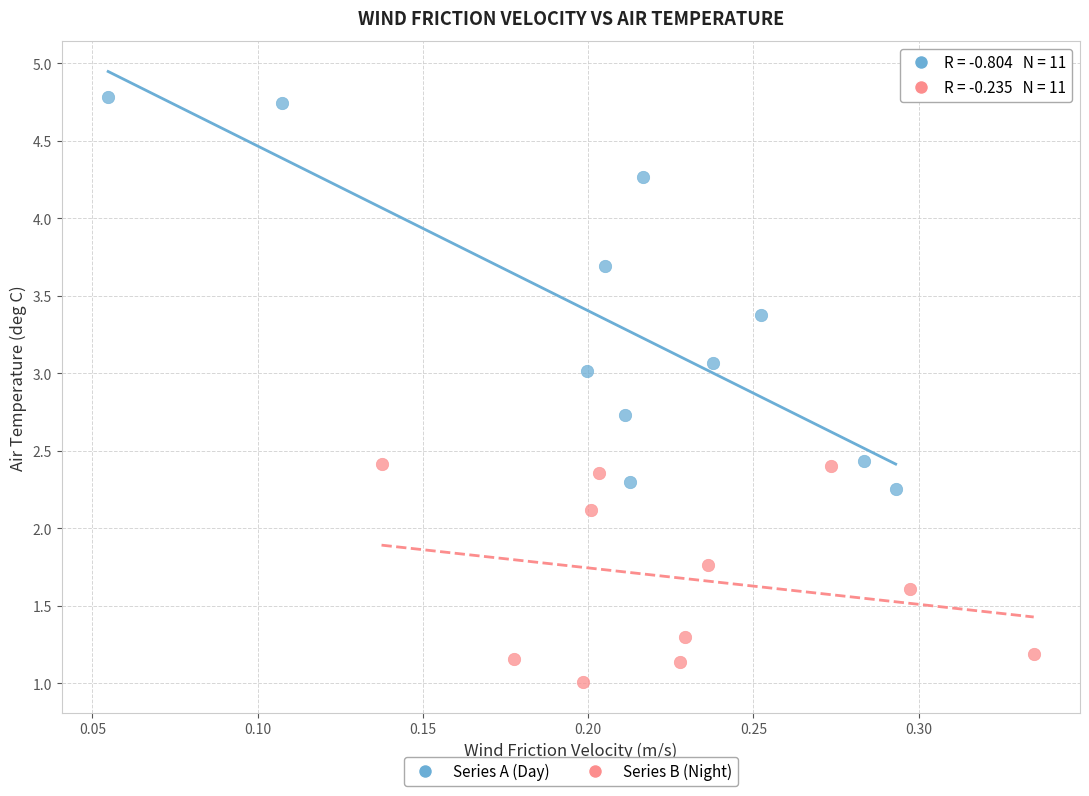

Which series reaches the maximum Y coordinate?

Series A (Day)